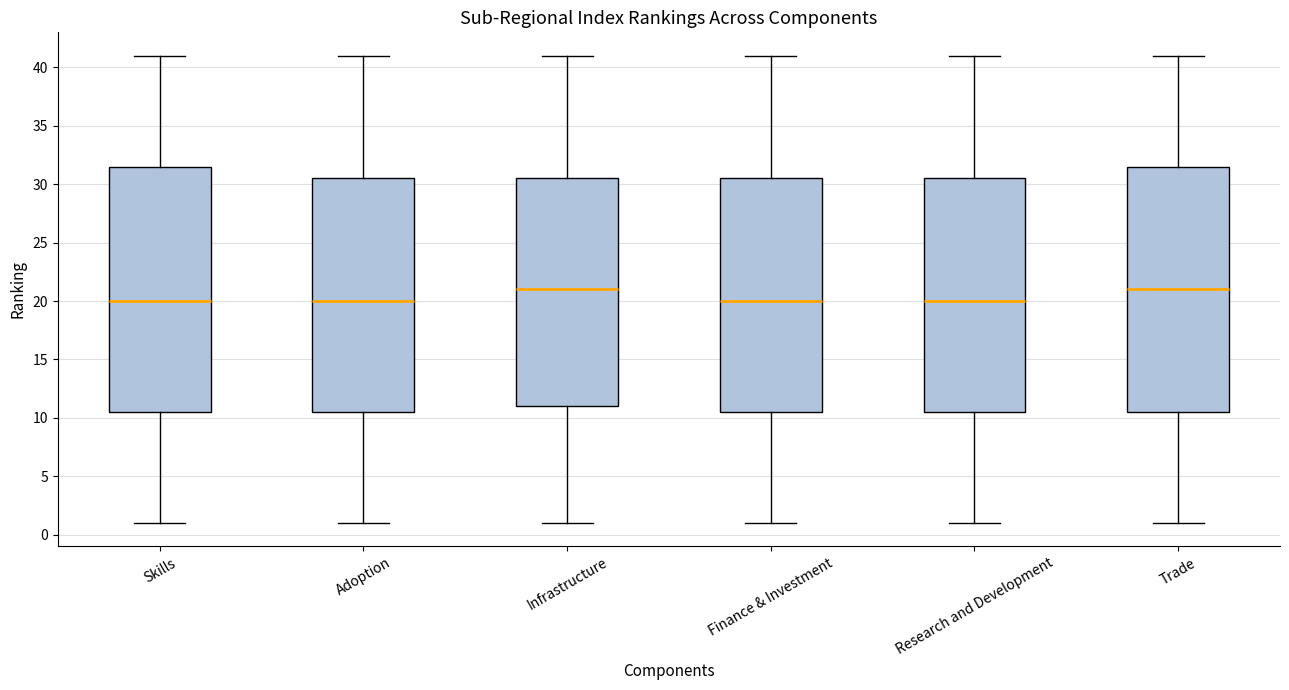

Where does the lower whisker of the box for Skills end on the y-axis? The values are not printed on the chart, so give them approximately, as read against the axis.

1.0